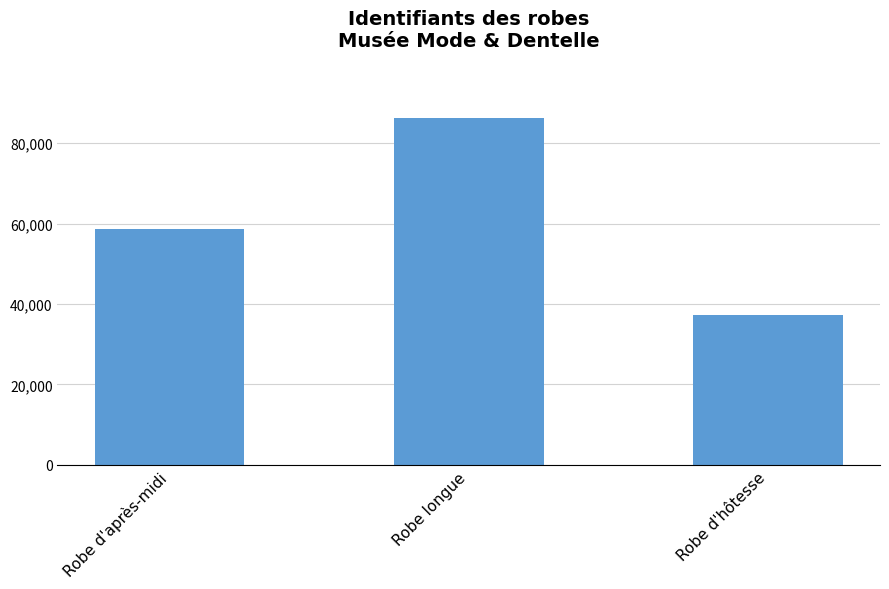

What is the difference between the maximum and second lowest values?

27678